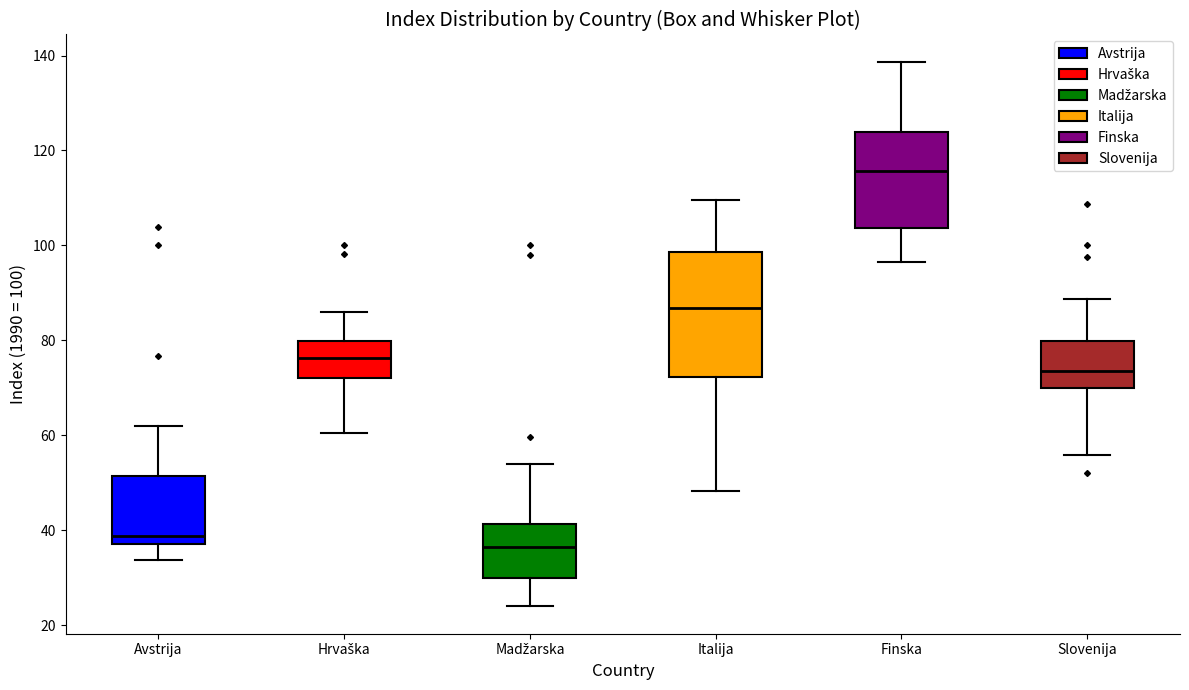

Which box's median line is the lowest?

Madžarska